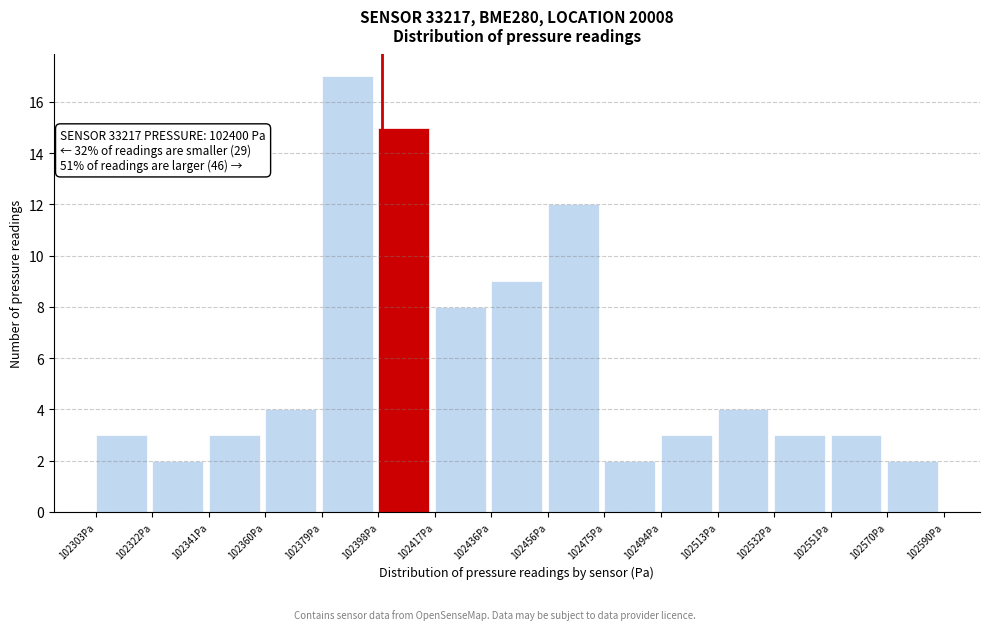

Over which range of the x-axis is the bar tallest?

102380 to 102398